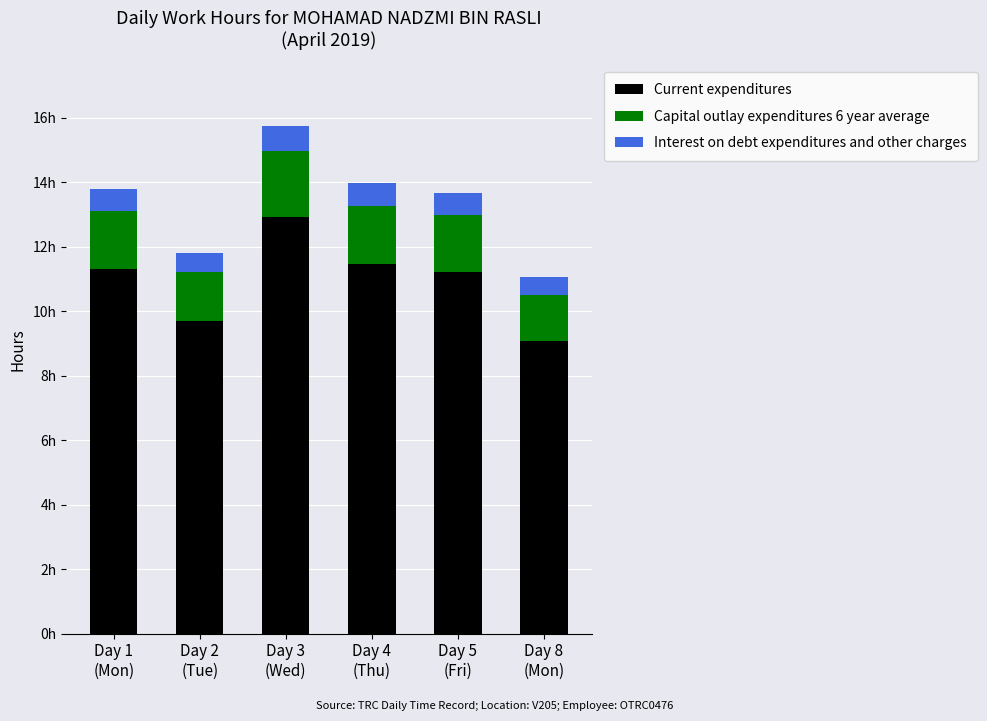

What is the difference between the maximum and second lowest values in the Interest on debt expenditures and other charges series?

0.2